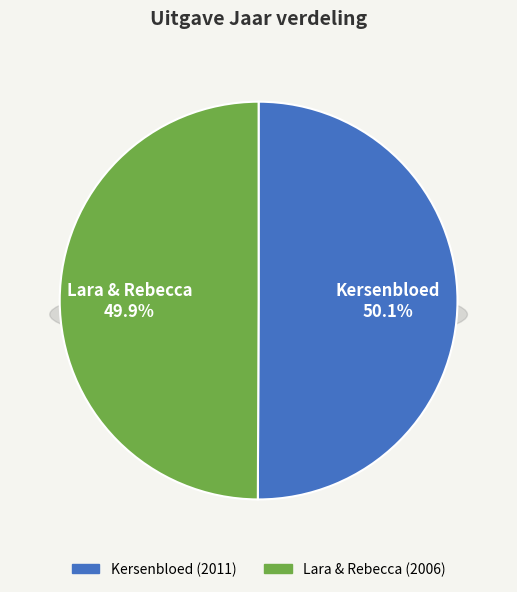

Which has a higher value, Kersenbloed or Lara & Rebecca?

Kersenbloed